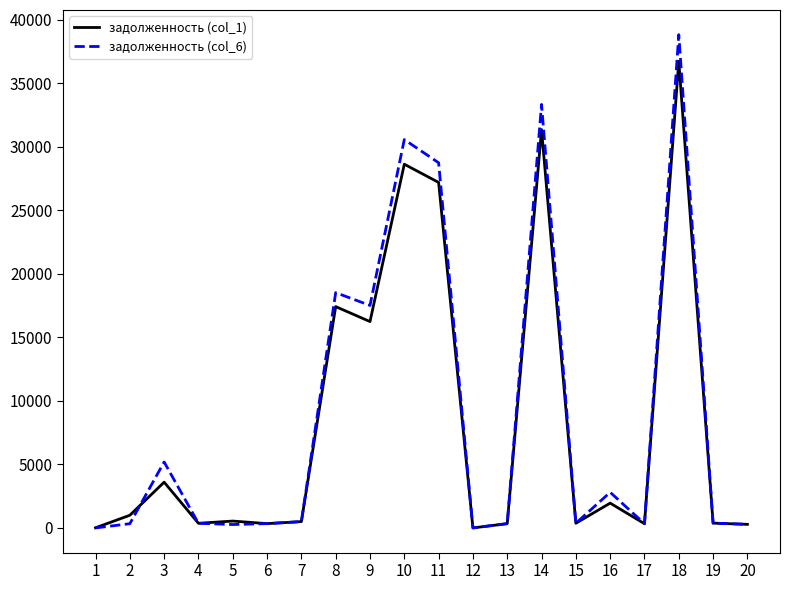

At how many categories does at least one series exceed 10883?

6